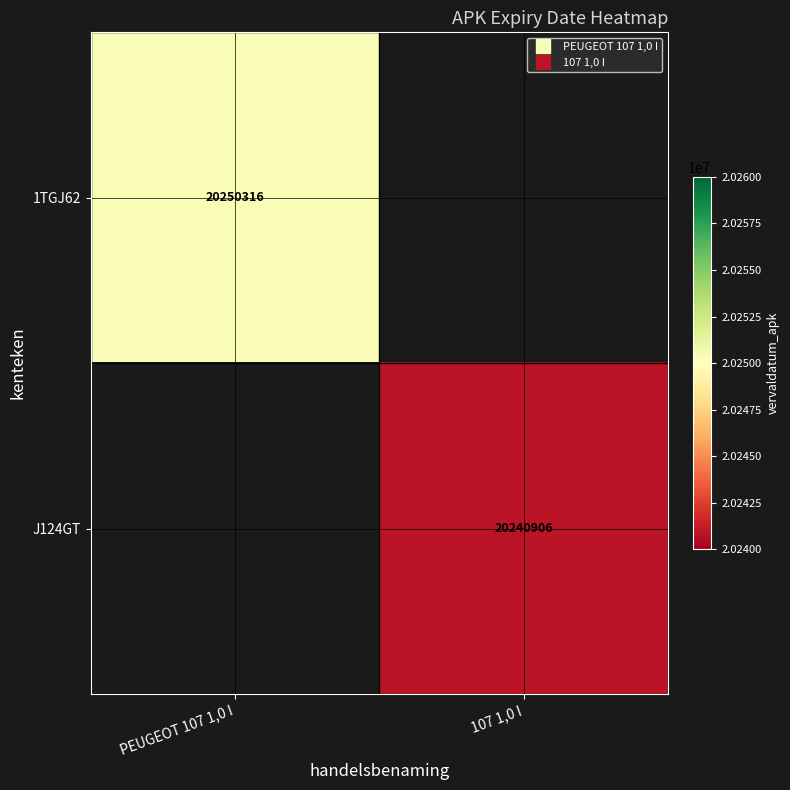

Which series has the largest range (max minus min)?

1TGJ62